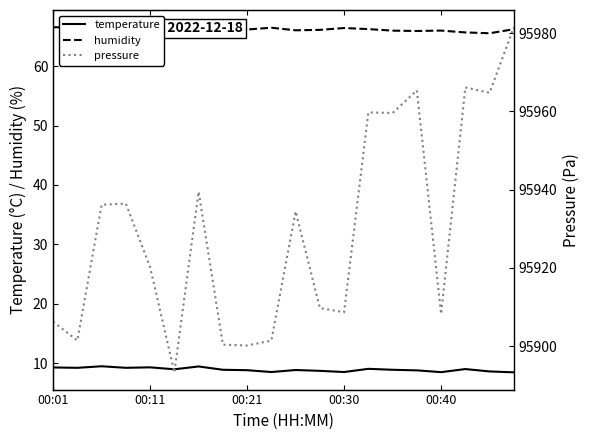

What is the lowest value of the temperature series?

8.5